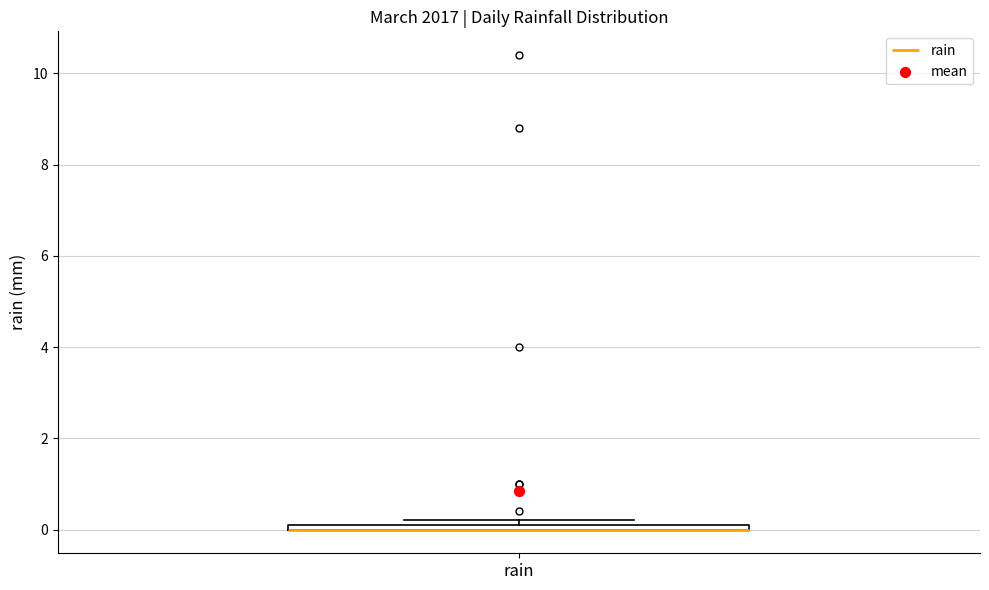

Where is the upper edge of the box for rain on the y-axis? The values are not printed on the chart, so give them approximately, as read against the axis.

0.2